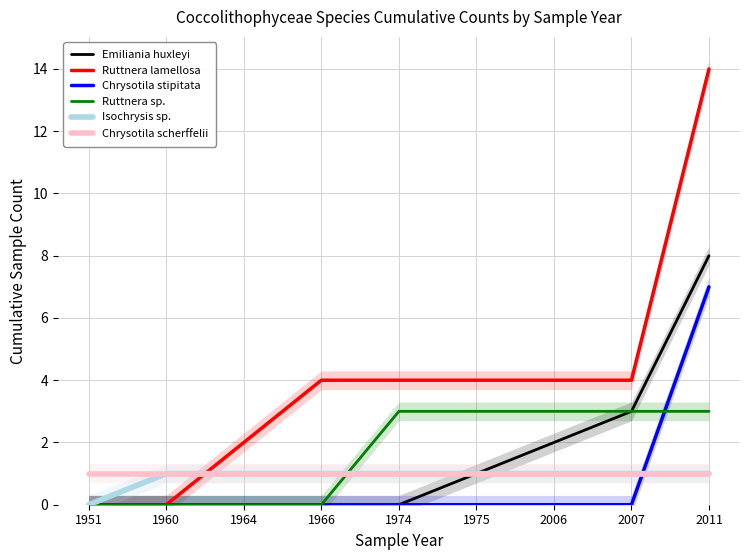

How many values in Chrysotila stipitata are above zero?

1